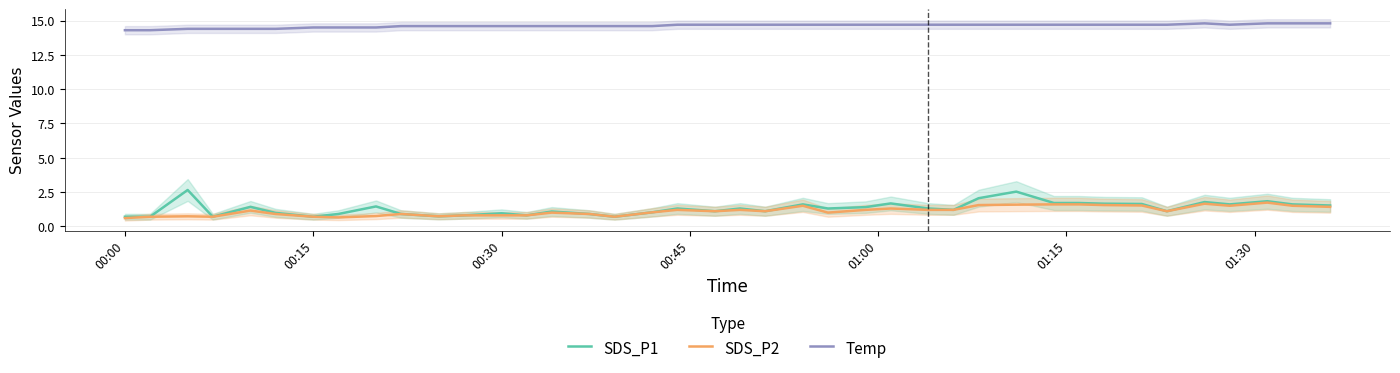

Reading left to right, transcribe all the data shown in this chart.

SDS_P1: 0.7	0.7	2.6	0.7	1.4	1.0	0.7	0.9	1.4	0.9	0.7	0.8	0.9	0.8	1.1	0.9	0.7	1.0	1.3	1.1	1.3	1.1	1.6	1.3	1.4	1.7	1.3	1.2	2.0	2.5	1.7	1.7	1.6	1.6	1.1	1.8	1.6	1.8	1.6	1.5
SDS_P2: 0.6	0.7	0.7	0.7	1.1	0.9	0.7	0.7	0.8	0.9	0.7	0.8	0.8	0.8	1.0	0.9	0.7	1.0	1.2	1.1	1.2	1.1	1.5	1.0	1.2	1.3	1.2	1.2	1.6	1.6	1.6	1.6	1.6	1.5	1.1	1.6	1.5	1.7	1.5	1.4
Temp: 14.3	14.3	14.4	14.4	14.4	14.4	14.5	14.5	14.5	14.6	14.6	14.6	14.6	14.6	14.6	14.6	14.6	14.6	14.7	14.7	14.7	14.7	14.7	14.7	14.7	14.7	14.7	14.7	14.7	14.7	14.7	14.7	14.7	14.7	14.7	14.8	14.7	14.8	14.8	14.8